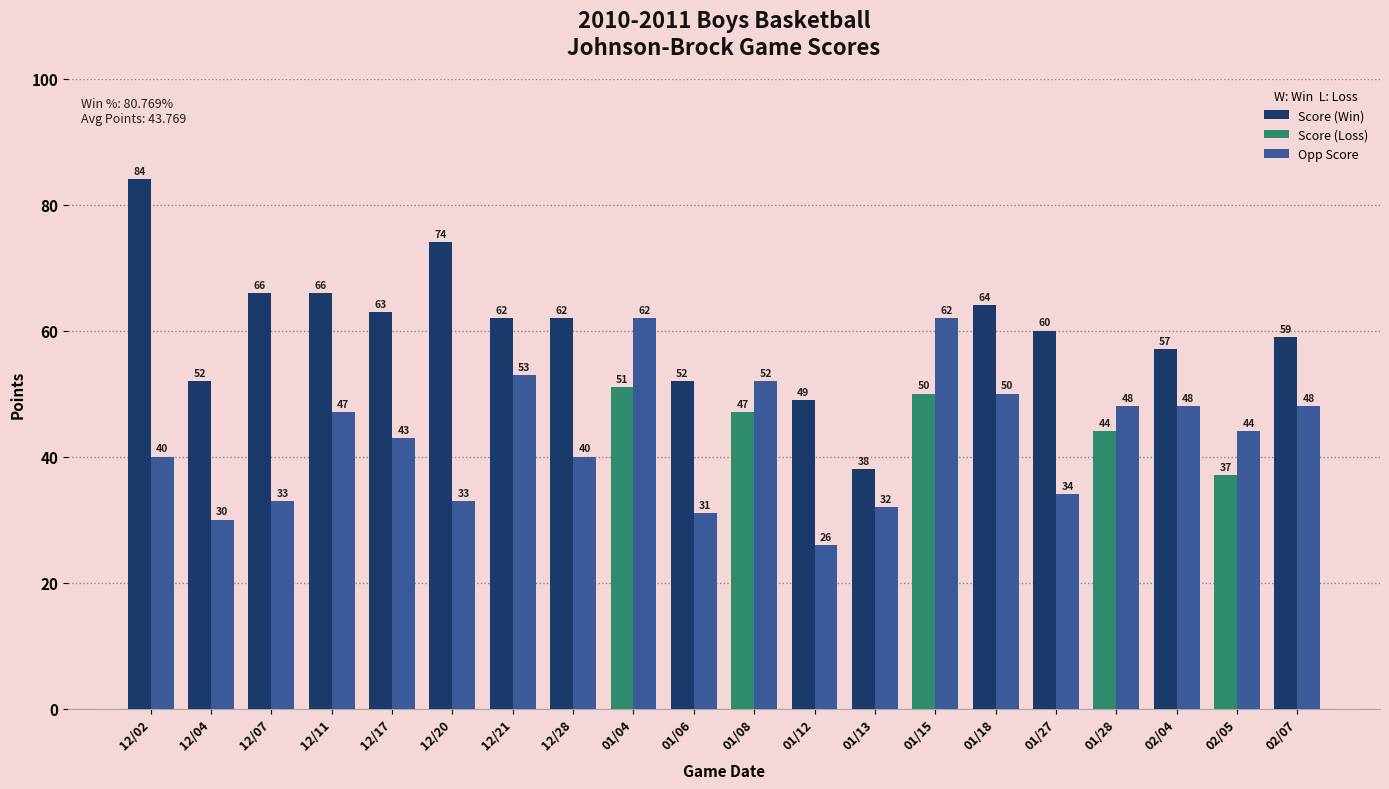

What is the spread (max minus min) of values at 12/17?

20